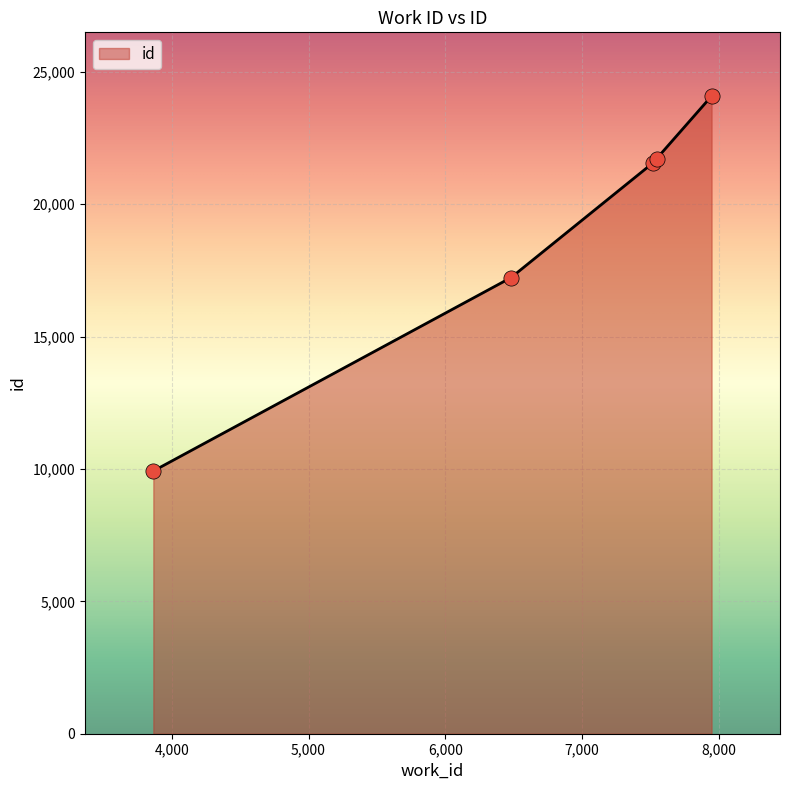

True or false: there are more than 2 points higher than both neighbors.

False